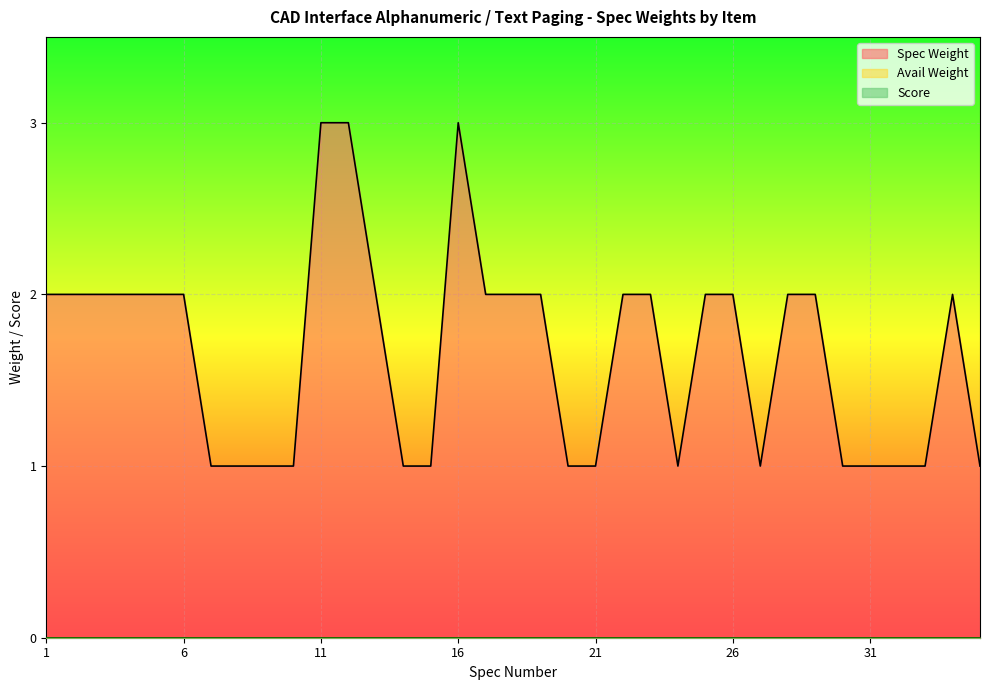

Reading left to right, extract all data points from this chart.

Spec Weight: 2	2	2	2	2	2	1	1	1	1	3	3	2	1	1	3	2	2	2	1	1	2	2	1	2	2	1	2	2	1	1	1	1	2	1
Avail Weight: 0	0	0	0	0	0	0	0	0	0	0	0	0	0	0	0	0	0	0	0	0	0	0	0	0	0	0	0	0	0	0	0	0	0	0
Score: 0	0	0	0	0	0	0	0	0	0	0	0	0	0	0	0	0	0	0	0	0	0	0	0	0	0	0	0	0	0	0	0	0	0	0